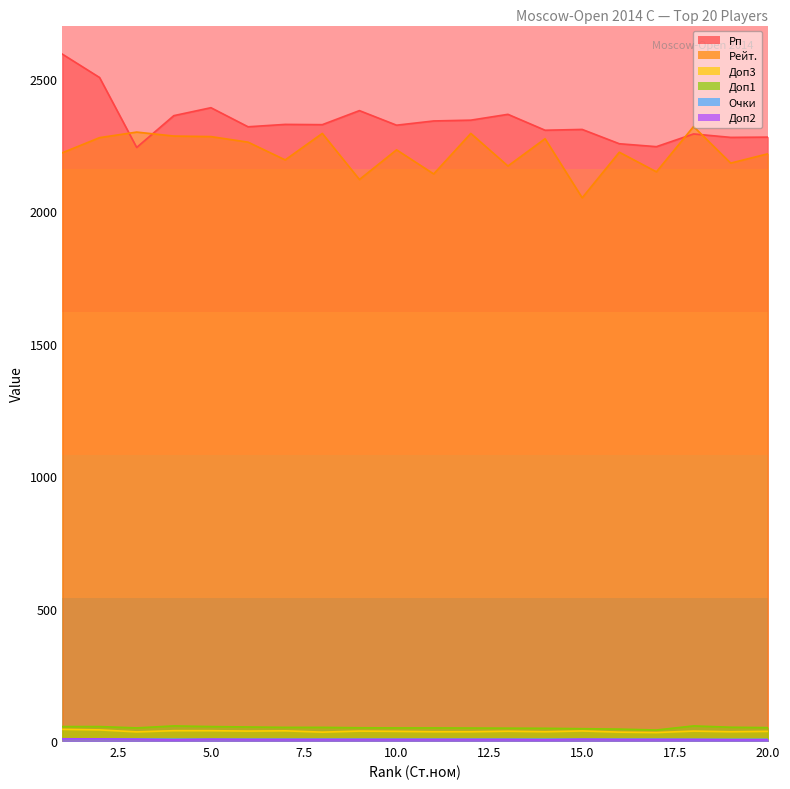

Reading left to right, what are all the values shown in this chart?

Рп: 1=2592.0	2=2504.0	3=2240.0	4=2360.0	5=2390.0	6=2318.0	7=2327.0	8=2326.0	9=2379.0	10=2324.0	11=2340.0	12=2343.0	13=2365.0	14=2305.0	15=2308.0	16=2254.0	17=2243.0	18=2291.0	19=2278.0	20=2279.0
Рейт.: 1=2220.0	2=2277.0	3=2298.0	4=2283.0	5=2281.0	6=2260.0	7=2193.0	8=2293.0	9=2119.0	10=2231.0	11=2140.0	12=2293.0	13=2170.0	14=2273.0	15=2050.0	16=2222.0	17=2148.0	18=2319.0	19=2181.0	20=2216.0
Доп3: 1=44.0	2=42.0	3=34.5	4=39.0	5=39.0	6=37.5	7=38.5	8=33.5	9=37.5	10=36.5	11=35.0	12=35.0	13=37.0	14=35.0	15=38.0	16=33.5	17=32.0	18=37.5	19=35.0	20=36.5
Доп1: 1=54.5	2=54.5	3=49.5	4=57.0	5=54.5	6=53.0	7=51.5	8=51.5	9=50.0	10=49.5	11=49.5	12=49.0	13=48.5	14=48.0	15=46.5	16=45.0	17=41.5	18=57.0	19=52.0	20=50.5
Очки: 1=8.5	2=8.0	3=7.5	4=7.0	5=7.0	6=7.0	7=7.0	8=7.0	9=7.0	10=7.0	11=7.0	12=7.0	13=7.0	14=7.0	15=7.0	16=7.0	17=7.0	18=6.5	19=6.5	20=6.5
Доп2: 1=8.0	2=8.0	3=7.0	4=5.0	5=7.0	6=6.0	7=6.0	8=6.0	9=6.0	10=6.0	11=6.0	12=6.0	13=6.0	14=5.0	15=7.0	16=6.0	17=6.0	18=6.0	19=5.0	20=5.0